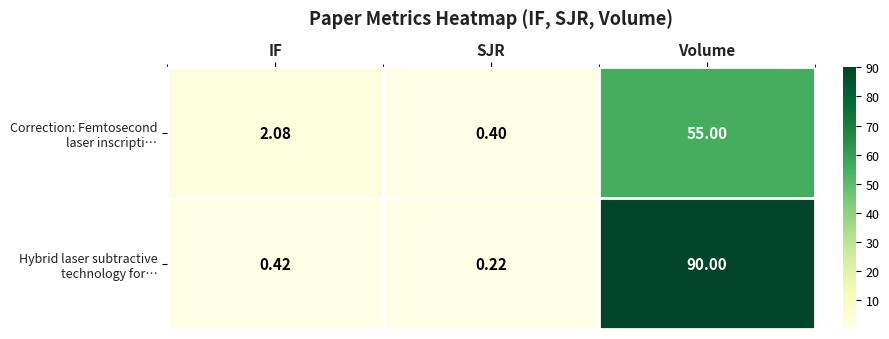

How many categories are shown in the chart?

3